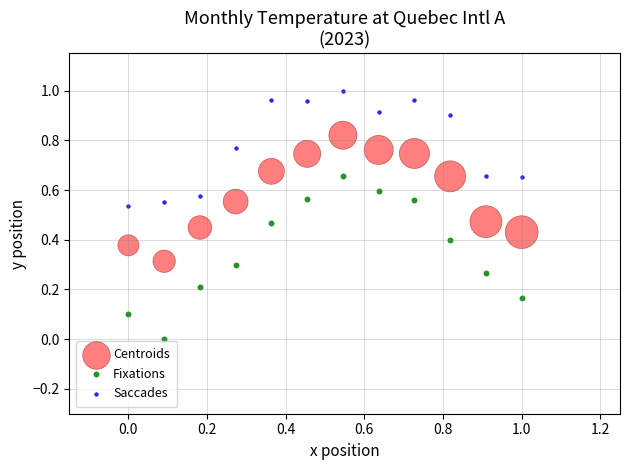

What are all the series names shown in the legend?

Centroids, Fixations, Saccades